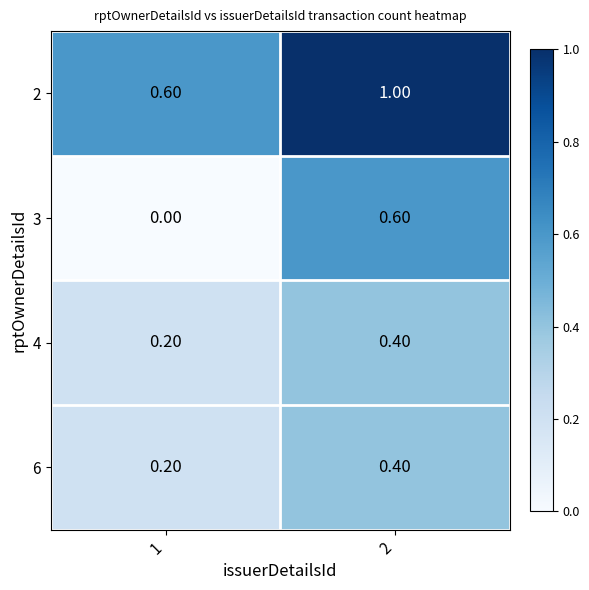

What is the total value across all series at 2?

2.4